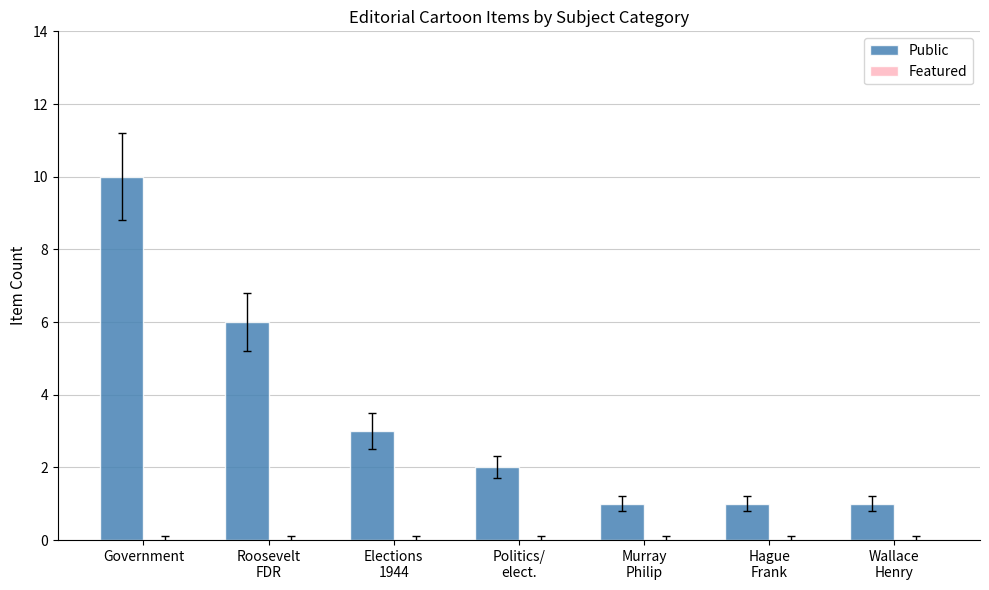

What is the label of the 7th bar from the right?

Government